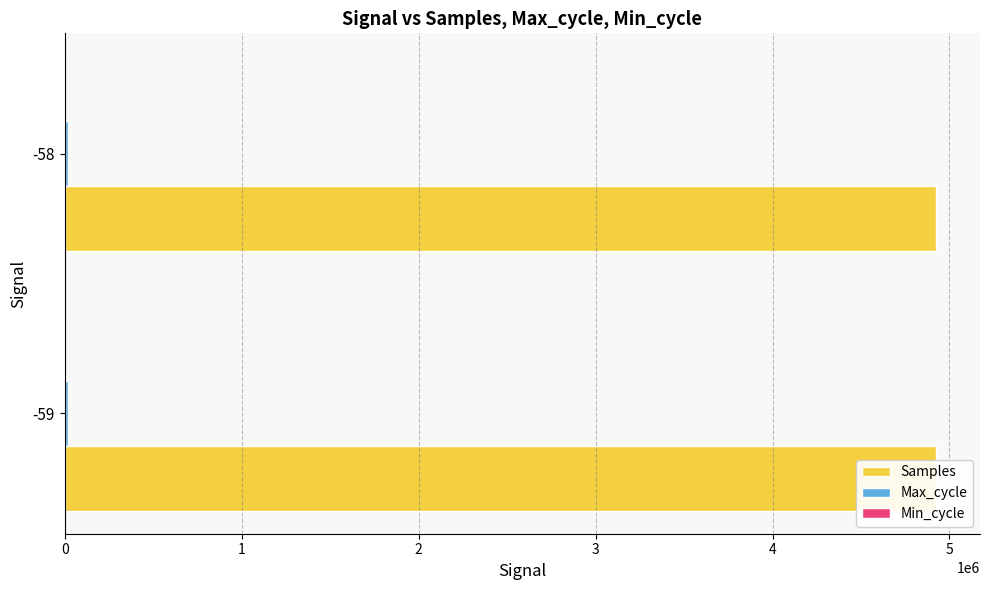

What is the lowest value of the Min_cycle series?

28.0